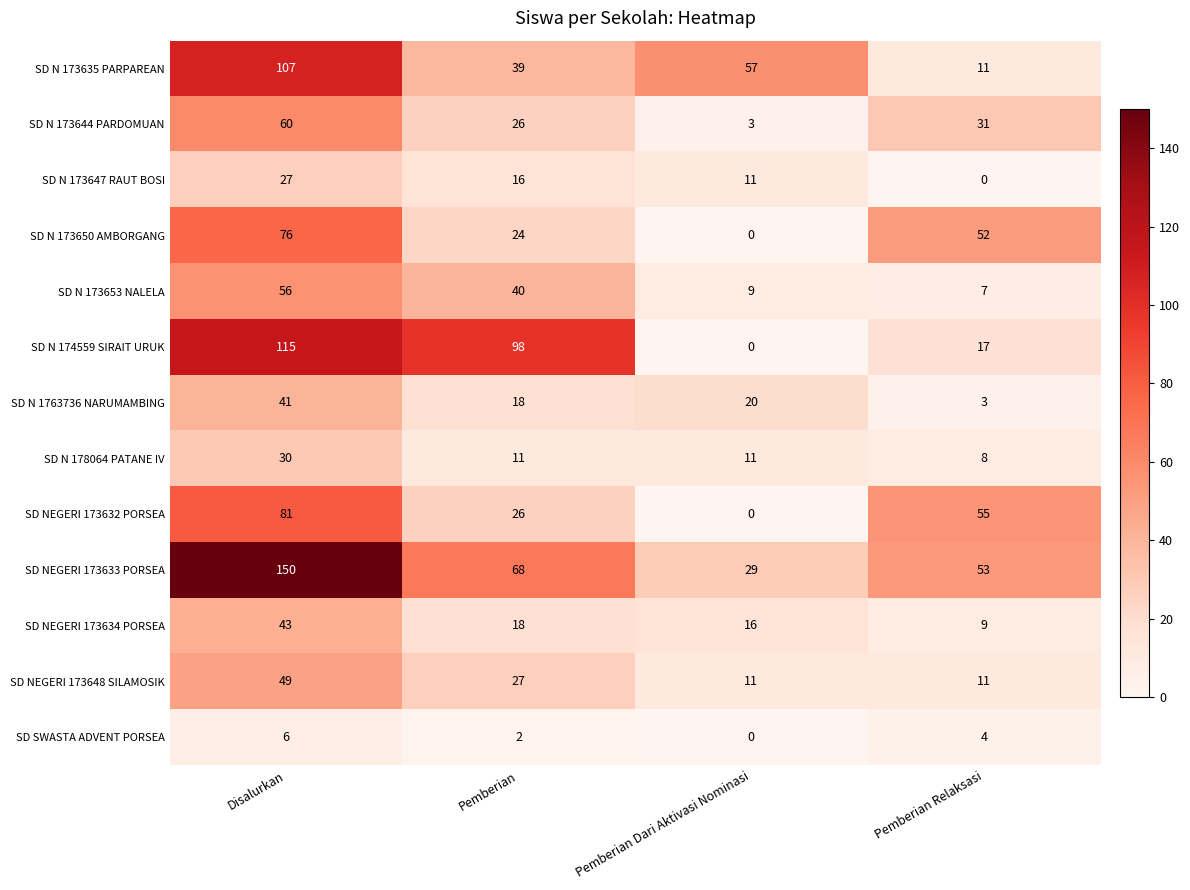

What is the difference between the highest and lowest values at Pemberian Dari Aktivasi Nominasi?

57